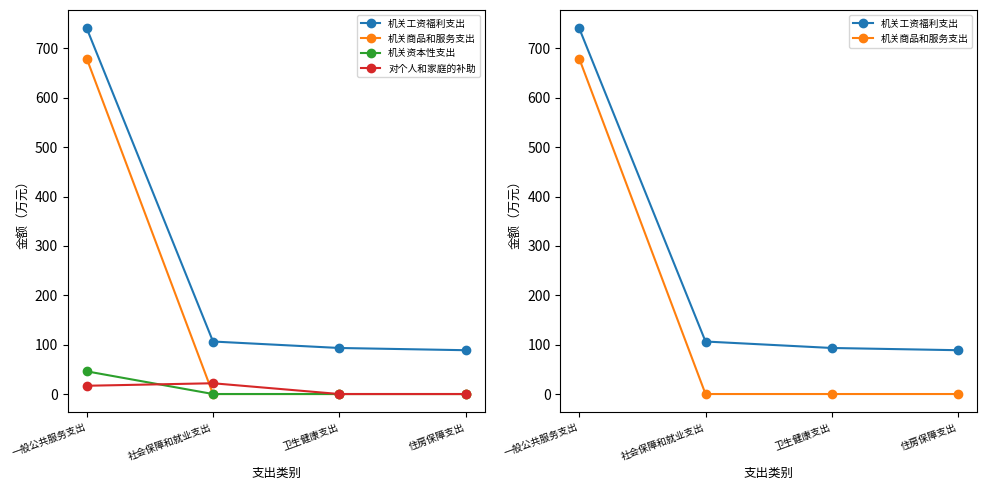

What is the sum of the 机关商品和服务支出 values at 卫生健康支出 and 一般公共服务支出?

679.6